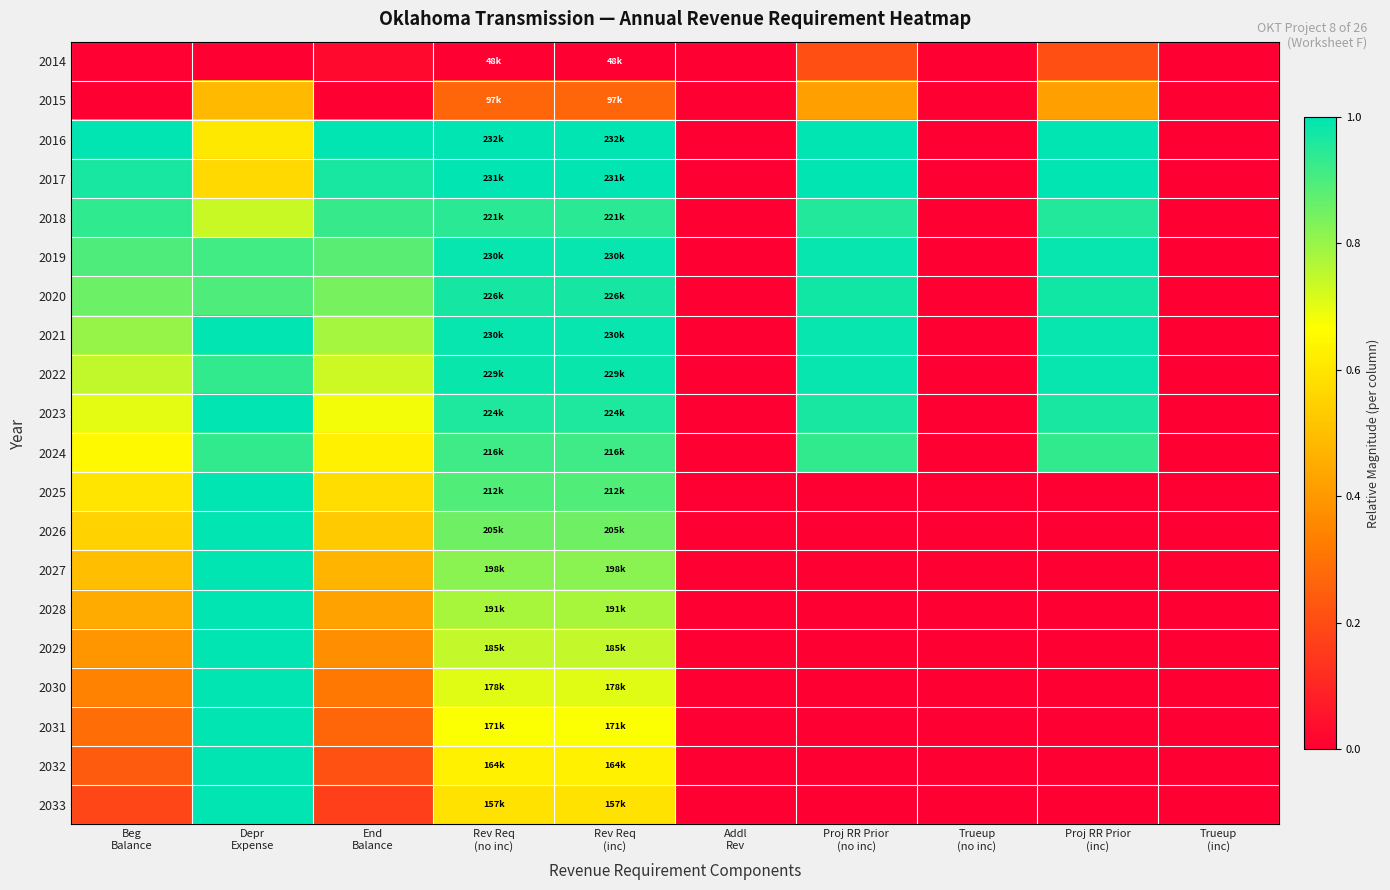

Reading left to right, transcribe all the data shown in this chart.

2014: Beg
Balance=0.0	Depr
Expense=0.0	End
Balance=0.0	Rev Req
(no inc)=0.0	Rev Req
(inc)=0.0	Addl
Rev=0.0	Proj RR Prior
(no inc)=0.2	Trueup
(no inc)=0.0	Proj RR Prior
(inc)=0.2	Trueup
(inc)=0.0
2015: Beg
Balance=0.0	Depr
Expense=0.5	End
Balance=0.0	Rev Req
(no inc)=0.3	Rev Req
(inc)=0.3	Addl
Rev=0.0	Proj RR Prior
(no inc)=0.4	Trueup
(no inc)=0.0	Proj RR Prior
(inc)=0.4	Trueup
(inc)=0.0
2016: Beg
Balance=1.0	Depr
Expense=0.6	End
Balance=1.0	Rev Req
(no inc)=1.0	Rev Req
(inc)=1.0	Addl
Rev=0.0	Proj RR Prior
(no inc)=1.0	Trueup
(no inc)=0.0	Proj RR Prior
(inc)=1.0	Trueup
(inc)=0.0
2017: Beg
Balance=1.0	Depr
Expense=0.6	End
Balance=1.0	Rev Req
(no inc)=1.0	Rev Req
(inc)=1.0	Addl
Rev=0.0	Proj RR Prior
(no inc)=1.0	Trueup
(no inc)=0.0	Proj RR Prior
(inc)=1.0	Trueup
(inc)=0.0
2018: Beg
Balance=0.9	Depr
Expense=0.7	End
Balance=0.9	Rev Req
(no inc)=0.9	Rev Req
(inc)=0.9	Addl
Rev=0.0	Proj RR Prior
(no inc)=1.0	Trueup
(no inc)=0.0	Proj RR Prior
(inc)=1.0	Trueup
(inc)=0.0
2019: Beg
Balance=0.9	Depr
Expense=0.9	End
Balance=0.9	Rev Req
(no inc)=1.0	Rev Req
(inc)=1.0	Addl
Rev=0.0	Proj RR Prior
(no inc)=1.0	Trueup
(no inc)=0.0	Proj RR Prior
(inc)=1.0	Trueup
(inc)=0.0
2020: Beg
Balance=0.9	Depr
Expense=0.9	End
Balance=0.8	Rev Req
(no inc)=1.0	Rev Req
(inc)=1.0	Addl
Rev=0.0	Proj RR Prior
(no inc)=1.0	Trueup
(no inc)=0.0	Proj RR Prior
(inc)=1.0	Trueup
(inc)=0.0
2021: Beg
Balance=0.8	Depr
Expense=1.0	End
Balance=0.8	Rev Req
(no inc)=1.0	Rev Req
(inc)=1.0	Addl
Rev=0.0	Proj RR Prior
(no inc)=1.0	Trueup
(no inc)=0.0	Proj RR Prior
(inc)=1.0	Trueup
(inc)=0.0
2022: Beg
Balance=0.7	Depr
Expense=0.9	End
Balance=0.7	Rev Req
(no inc)=1.0	Rev Req
(inc)=1.0	Addl
Rev=0.0	Proj RR Prior
(no inc)=1.0	Trueup
(no inc)=0.0	Proj RR Prior
(inc)=1.0	Trueup
(inc)=0.0
2023: Beg
Balance=0.7	Depr
Expense=1.0	End
Balance=0.7	Rev Req
(no inc)=1.0	Rev Req
(inc)=1.0	Addl
Rev=0.0	Proj RR Prior
(no inc)=1.0	Trueup
(no inc)=0.0	Proj RR Prior
(inc)=1.0	Trueup
(inc)=0.0
2024: Beg
Balance=0.6	Depr
Expense=0.9	End
Balance=0.6	Rev Req
(no inc)=0.9	Rev Req
(inc)=0.9	Addl
Rev=0.0	Proj RR Prior
(no inc)=0.9	Trueup
(no inc)=0.0	Proj RR Prior
(inc)=0.9	Trueup
(inc)=0.0
2025: Beg
Balance=0.6	Depr
Expense=1.0	End
Balance=0.6	Rev Req
(no inc)=0.9	Rev Req
(inc)=0.9	Addl
Rev=0.0	Proj RR Prior
(no inc)=0.0	Trueup
(no inc)=0.0	Proj RR Prior
(inc)=0.0	Trueup
(inc)=0.0
2026: Beg
Balance=0.5	Depr
Expense=1.0	End
Balance=0.5	Rev Req
(no inc)=0.9	Rev Req
(inc)=0.9	Addl
Rev=0.0	Proj RR Prior
(no inc)=0.0	Trueup
(no inc)=0.0	Proj RR Prior
(inc)=0.0	Trueup
(inc)=0.0
2027: Beg
Balance=0.5	Depr
Expense=1.0	End
Balance=0.5	Rev Req
(no inc)=0.8	Rev Req
(inc)=0.8	Addl
Rev=0.0	Proj RR Prior
(no inc)=0.0	Trueup
(no inc)=0.0	Proj RR Prior
(inc)=0.0	Trueup
(inc)=0.0
2028: Beg
Balance=0.4	Depr
Expense=1.0	End
Balance=0.4	Rev Req
(no inc)=0.8	Rev Req
(inc)=0.8	Addl
Rev=0.0	Proj RR Prior
(no inc)=0.0	Trueup
(no inc)=0.0	Proj RR Prior
(inc)=0.0	Trueup
(inc)=0.0
2029: Beg
Balance=0.4	Depr
Expense=1.0	End
Balance=0.4	Rev Req
(no inc)=0.7	Rev Req
(inc)=0.7	Addl
Rev=0.0	Proj RR Prior
(no inc)=0.0	Trueup
(no inc)=0.0	Proj RR Prior
(inc)=0.0	Trueup
(inc)=0.0
2030: Beg
Balance=0.3	Depr
Expense=1.0	End
Balance=0.3	Rev Req
(no inc)=0.7	Rev Req
(inc)=0.7	Addl
Rev=0.0	Proj RR Prior
(no inc)=0.0	Trueup
(no inc)=0.0	Proj RR Prior
(inc)=0.0	Trueup
(inc)=0.0
2031: Beg
Balance=0.3	Depr
Expense=1.0	End
Balance=0.3	Rev Req
(no inc)=0.7	Rev Req
(inc)=0.7	Addl
Rev=0.0	Proj RR Prior
(no inc)=0.0	Trueup
(no inc)=0.0	Proj RR Prior
(inc)=0.0	Trueup
(inc)=0.0
2032: Beg
Balance=0.2	Depr
Expense=1.0	End
Balance=0.2	Rev Req
(no inc)=0.6	Rev Req
(inc)=0.6	Addl
Rev=0.0	Proj RR Prior
(no inc)=0.0	Trueup
(no inc)=0.0	Proj RR Prior
(inc)=0.0	Trueup
(inc)=0.0
2033: Beg
Balance=0.2	Depr
Expense=1.0	End
Balance=0.2	Rev Req
(no inc)=0.6	Rev Req
(inc)=0.6	Addl
Rev=0.0	Proj RR Prior
(no inc)=0.0	Trueup
(no inc)=0.0	Proj RR Prior
(inc)=0.0	Trueup
(inc)=0.0